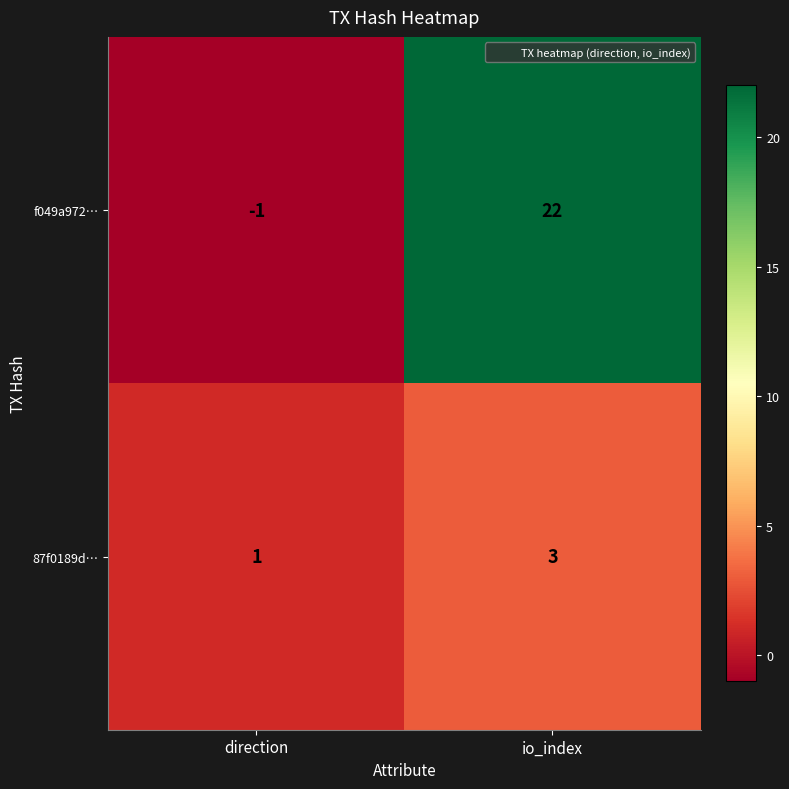

Where is 87f0189d… nearest to the value 2?

direction